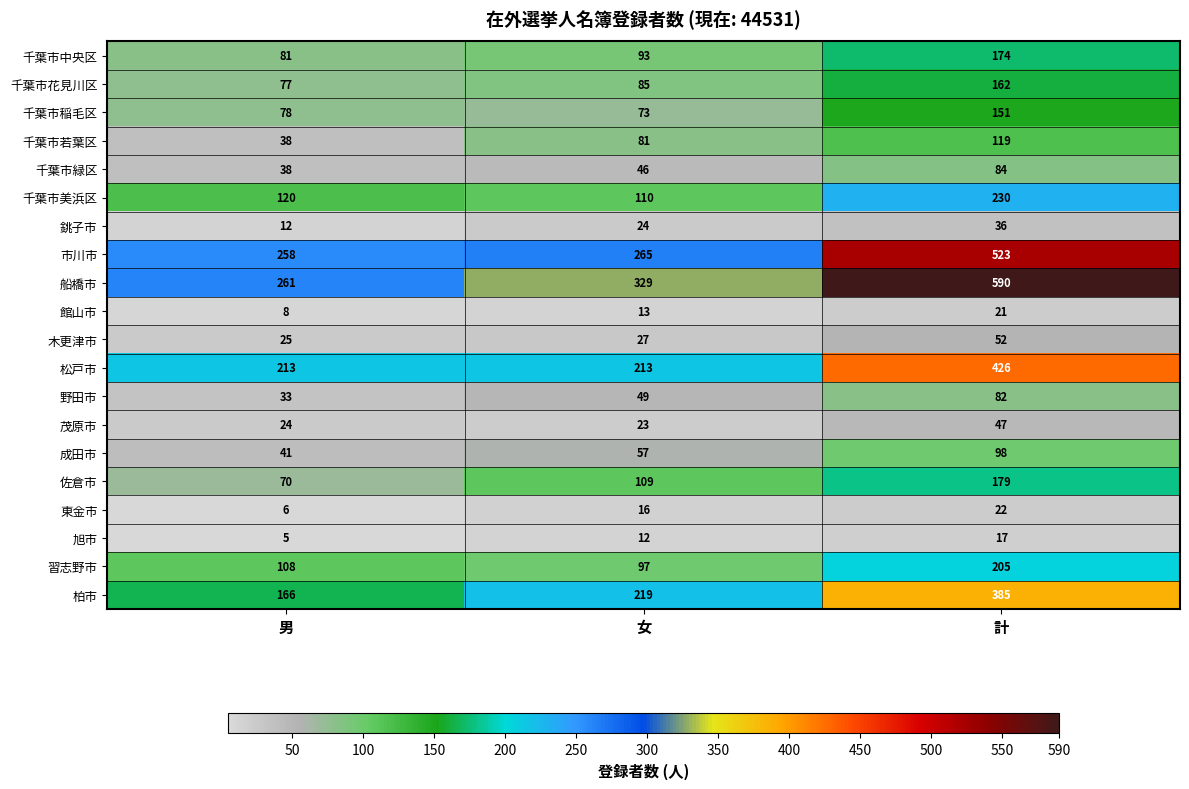

Which label corresponds to the smallest value in the chart?

男